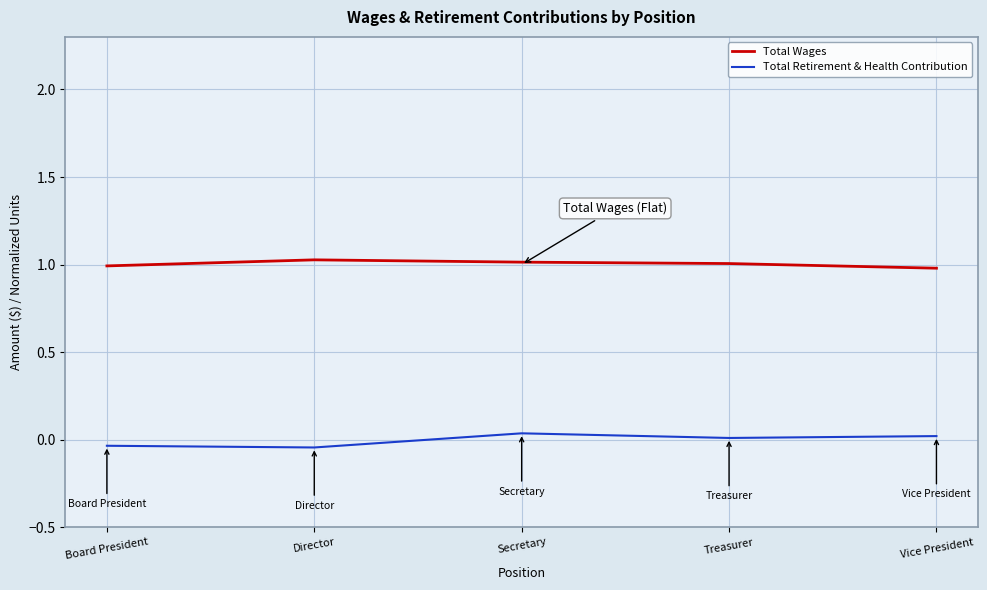

True or false: Total Wages and Total Retirement & Health Contribution cross at least once.

False